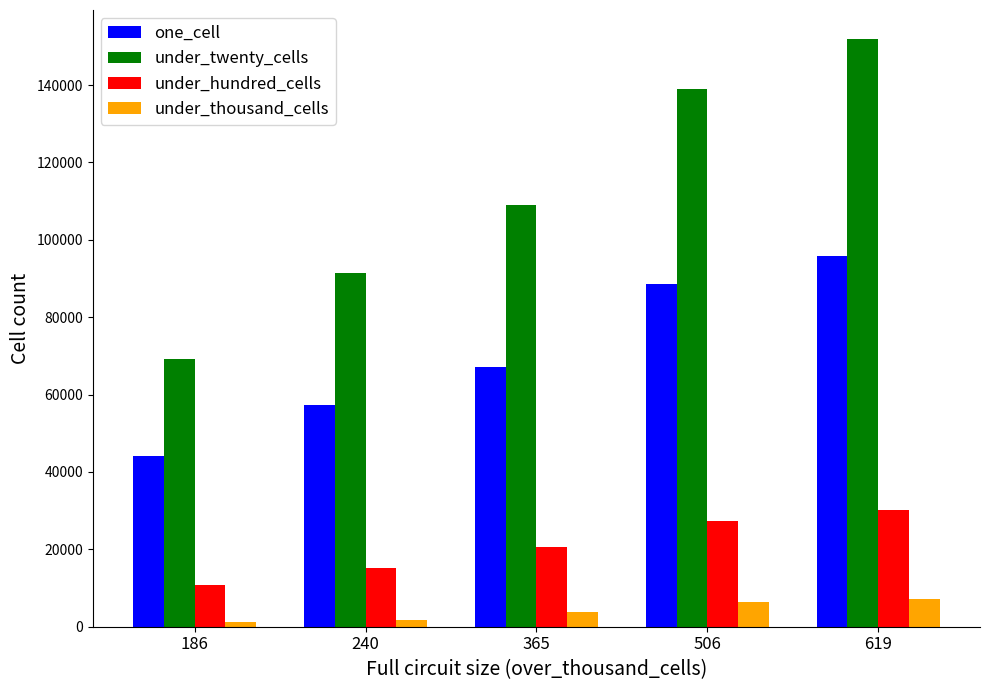

Is it true that under_twenty_cells equals 33121 at 619?

False